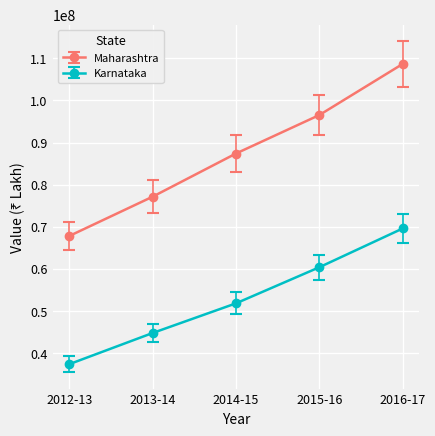

Rank the series at 2016-17 from lowest to highest value.

Karnataka, Maharashtra